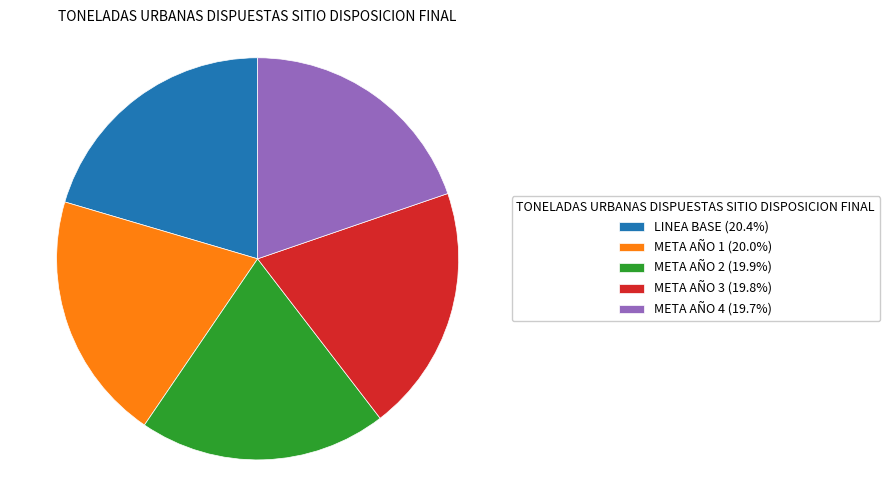

Do META AÑO 2 (19.9%) and LINEA BASE (20.4%) together represent more than half of the pie?

No